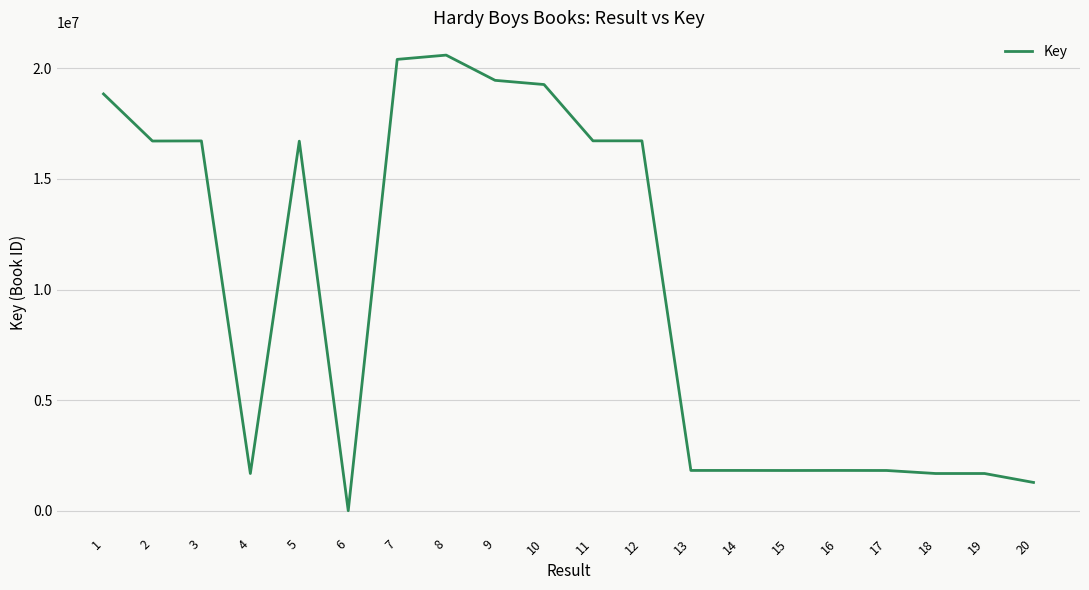

What is the ratio of the value at 4 to the value at 14?

0.9